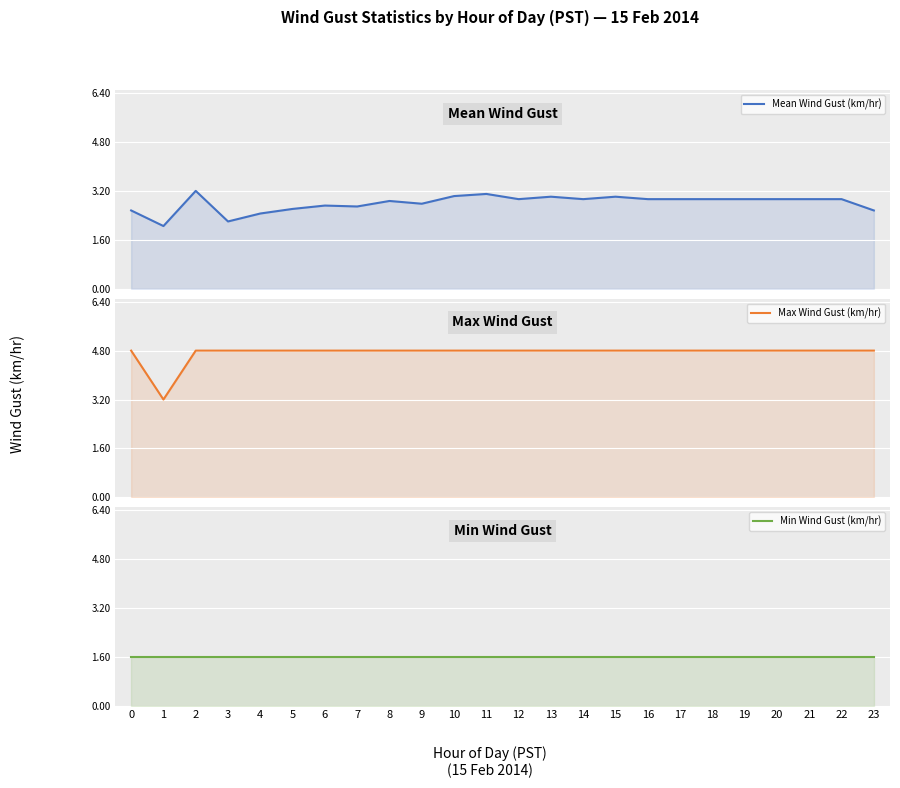

Between 17 and 12, which is larger?

17